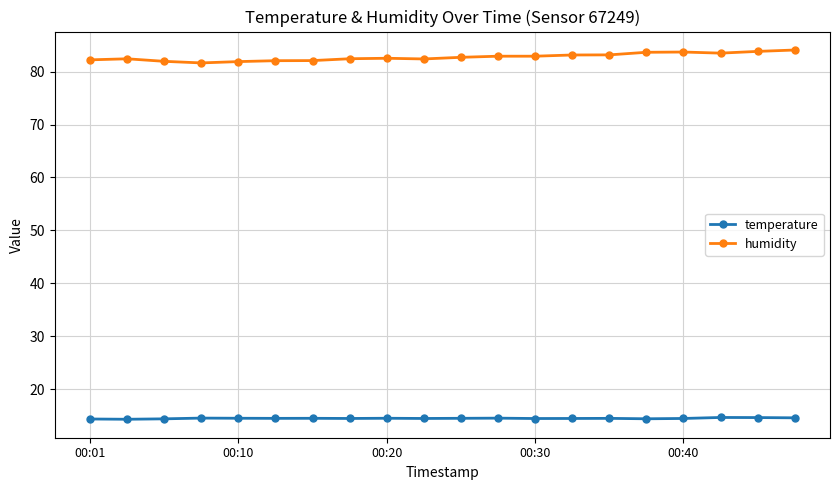

What is the difference between the second highest and minimum values in the humidity series?

2.2